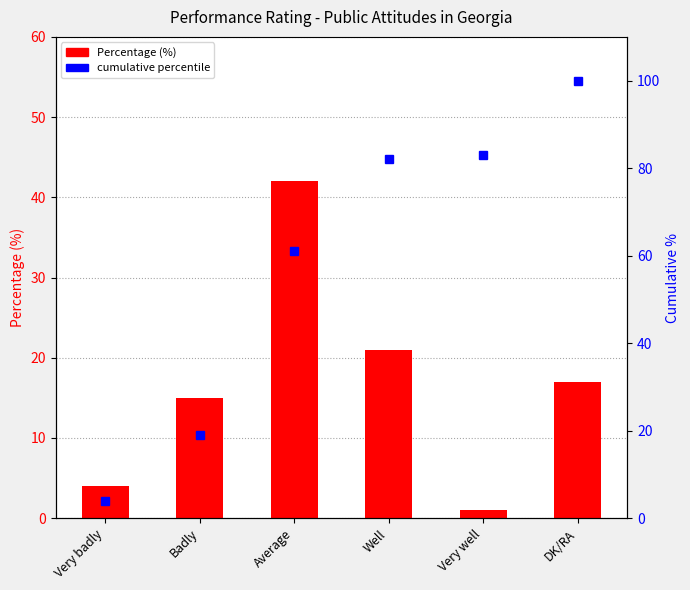

Is it true that Percentage (%) equals 22 at Badly?

False